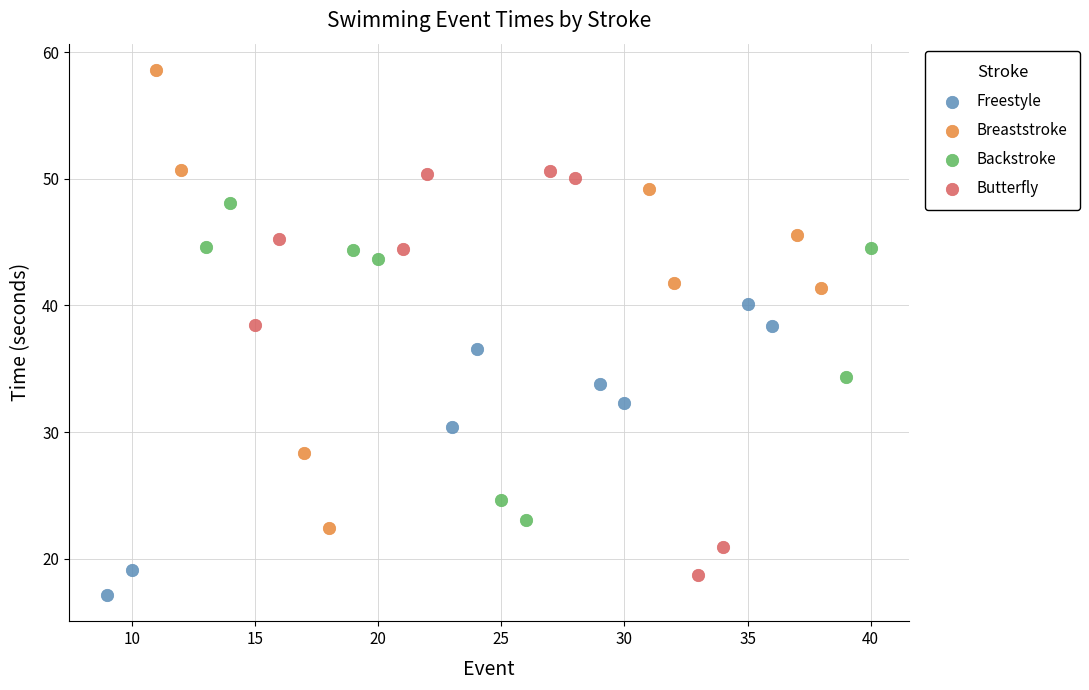

Which series has the largest Y range (max minus min)?

Breaststroke